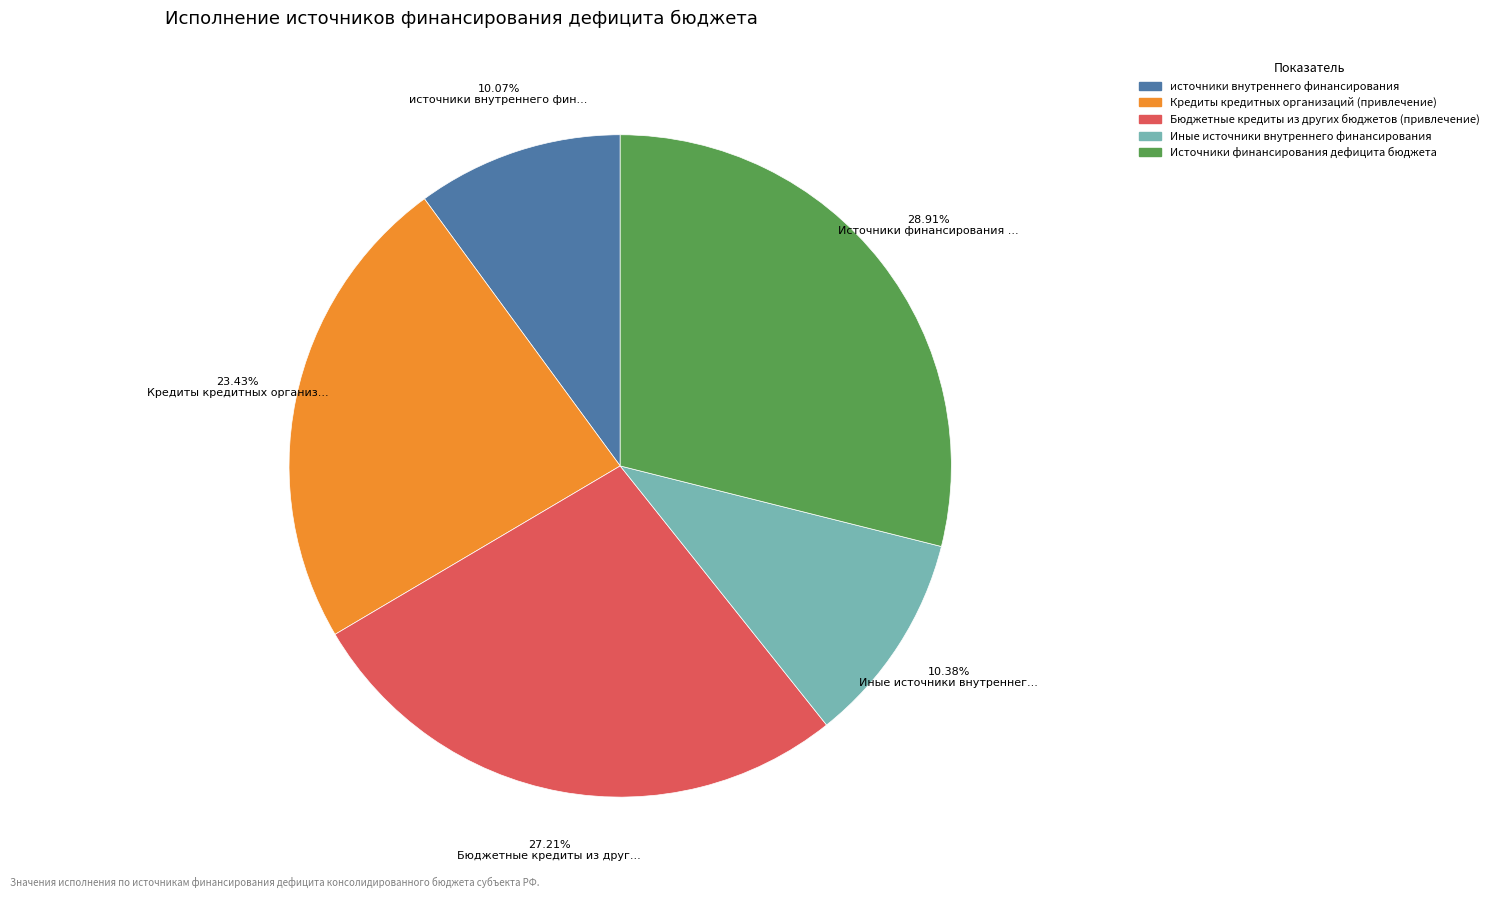

To the nearest percent, what is the combined percentage of Бюджетные кредиты из других бюджетов (привлечение) and Кредиты кредитных организаций (привлечение)?

51%